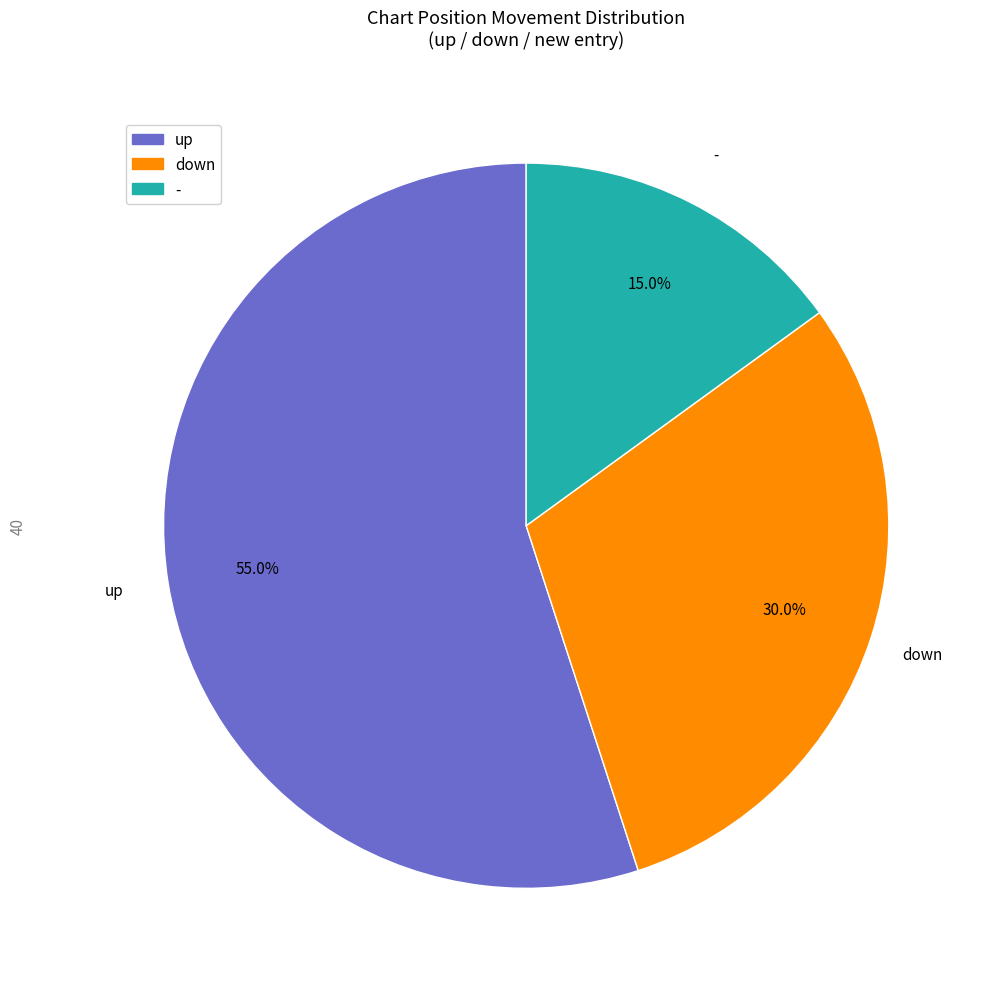

To the nearest percent, what is the combined percentage of down and -?

45%